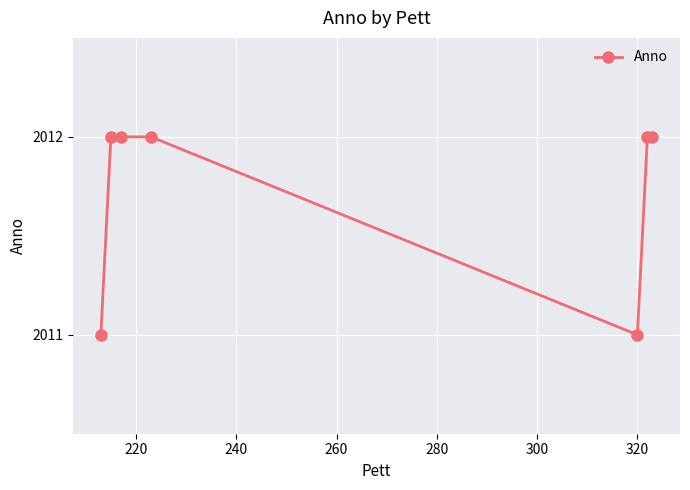

What is the value of the 6th point from the left?

2012